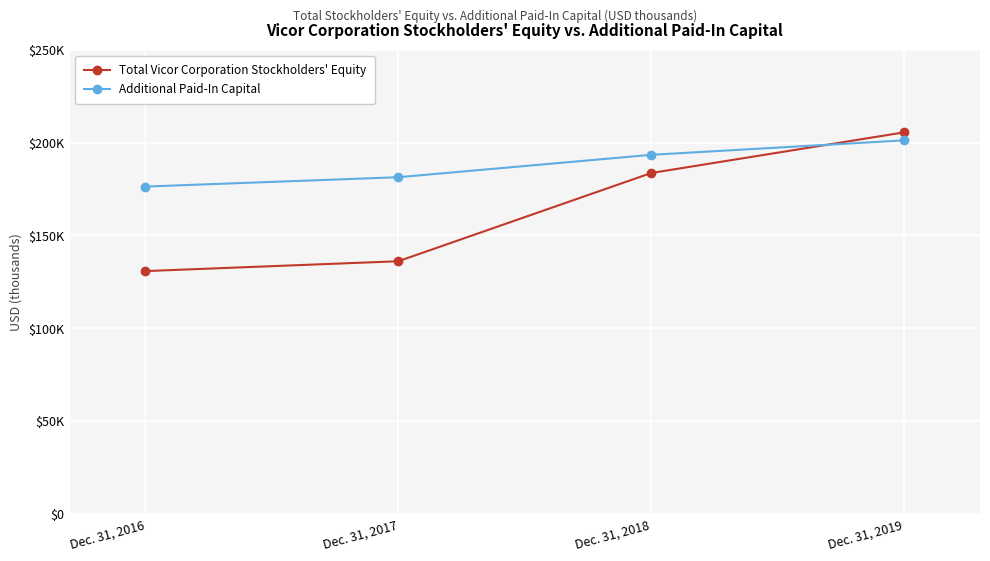

Reading left to right, transcribe all the data shown in this chart.

Total Vicor Corporation Stockholders' Equity: 130809	136114	183656	205562
Additional Paid-In Capital: 176344	181395	193457	201251